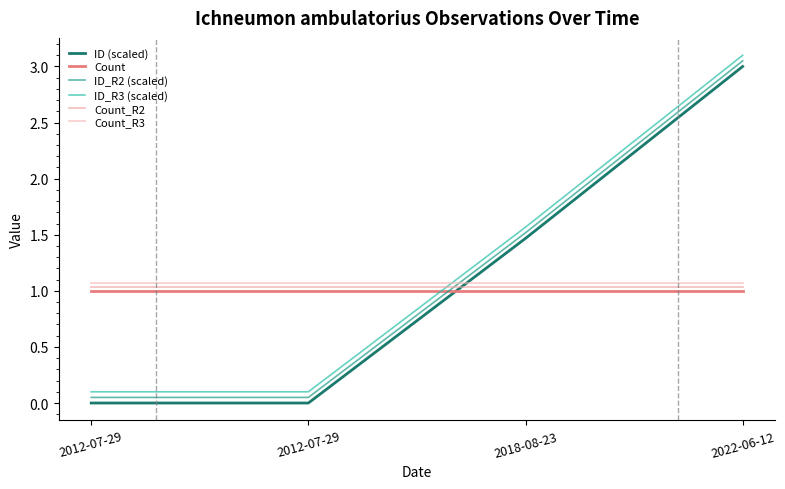

How many lines are shown in the chart?

6